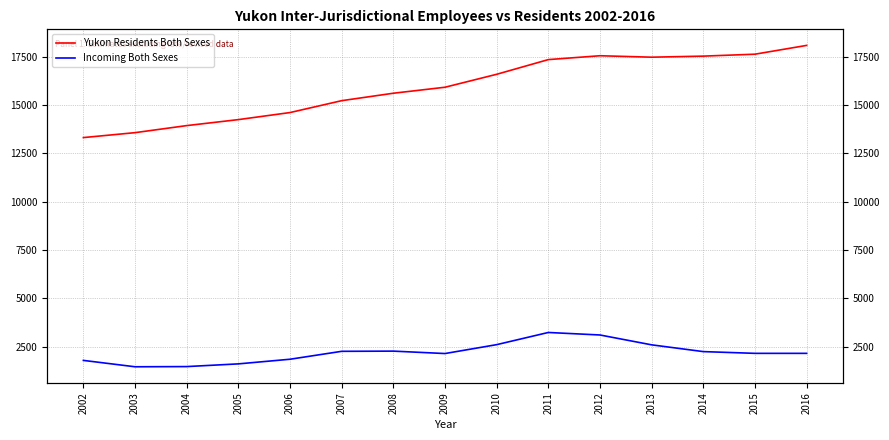

List the series in order of their peak value, highest first.

Yukon Residents Both Sexes, Incoming Both Sexes